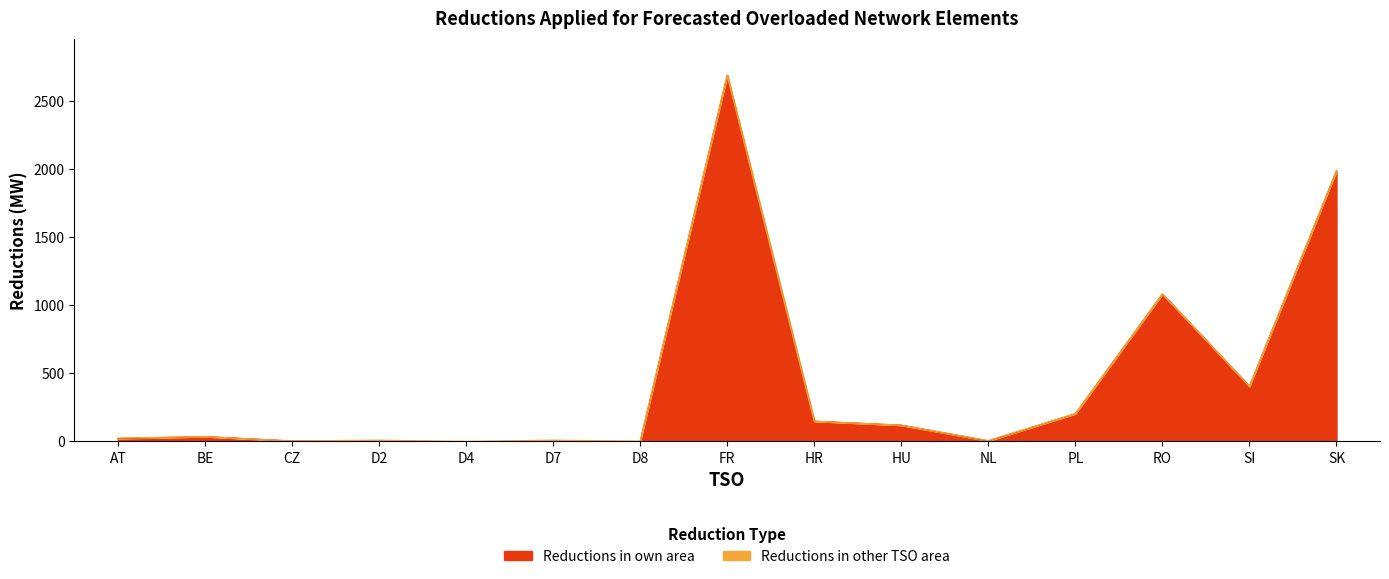

What is the value of the 13th point from the left?

1083